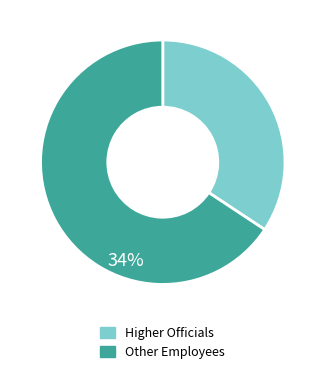

Is Other Employees the majority of the pie?

Yes